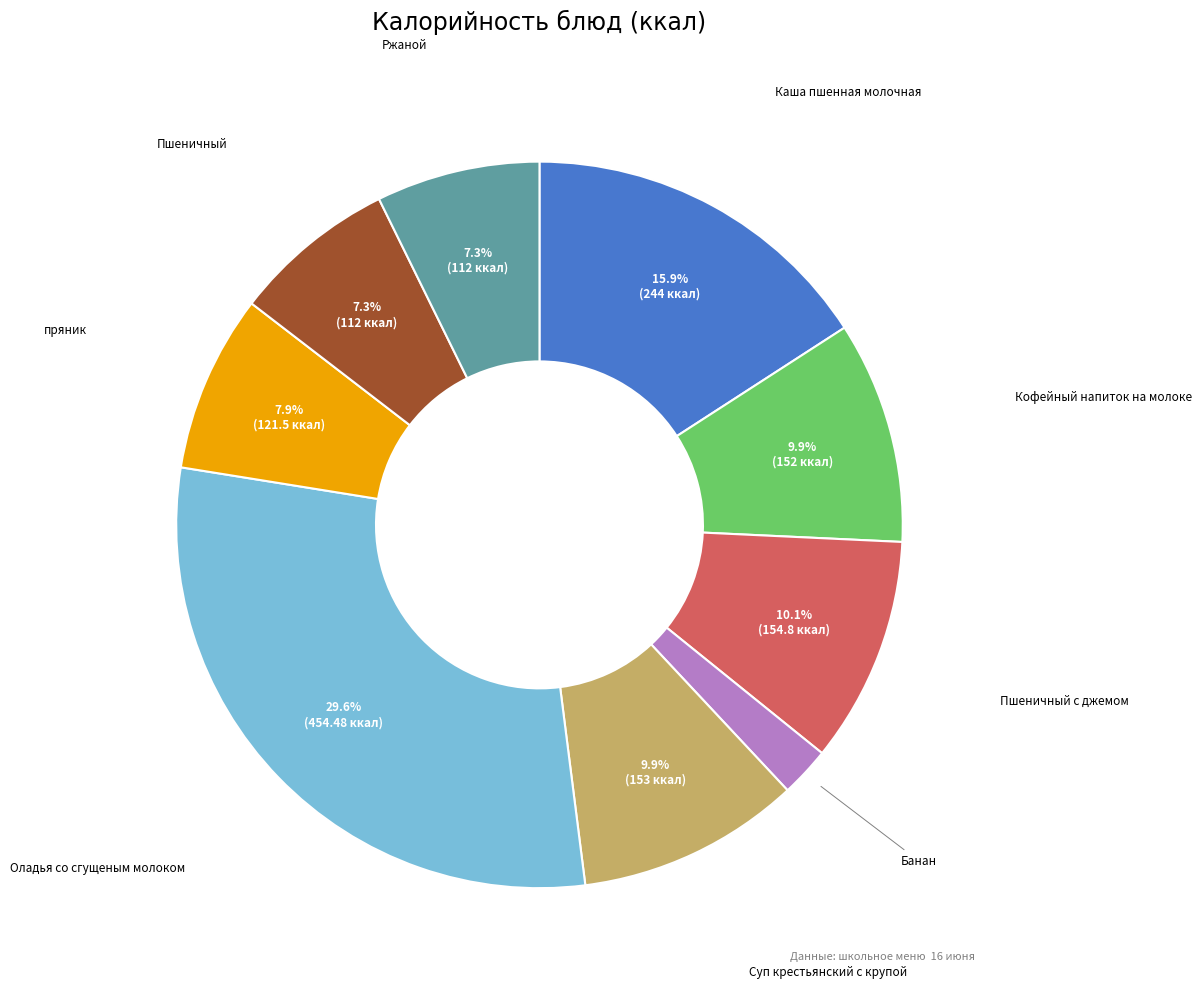

To the nearest percent, what is the combined percentage of Суп крестьянский с крупой and пряник?

18%